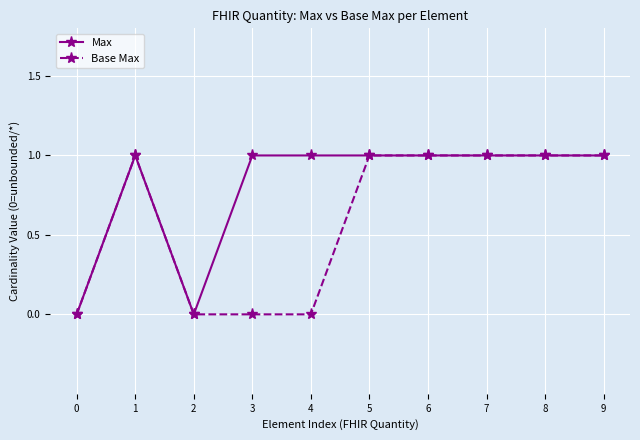

At which category does Base Max reach its first local peak?

1